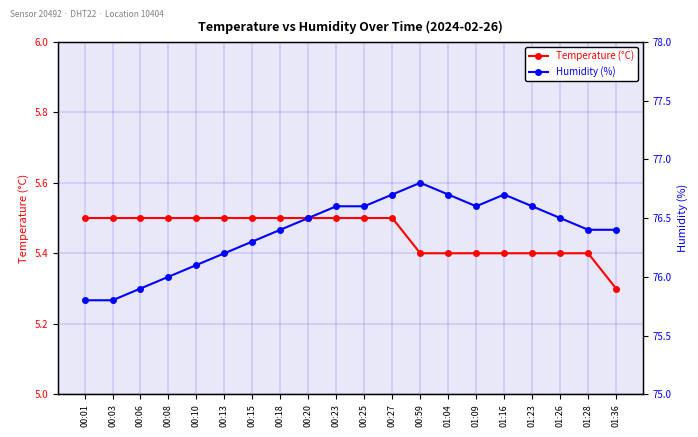

What is the label of the 12th point from the right?

00:20